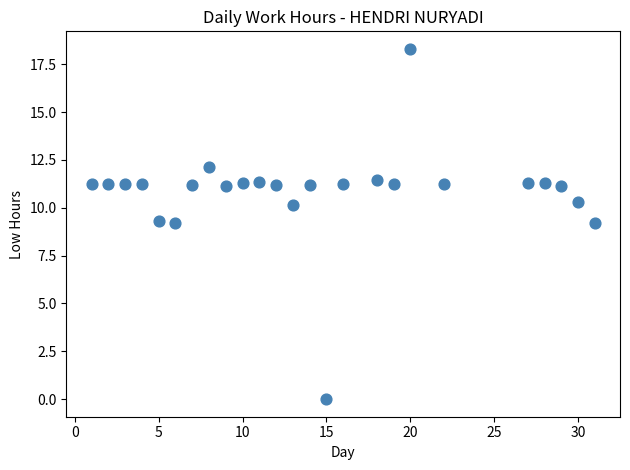

What is the range of X values (max minus min)?

30.0